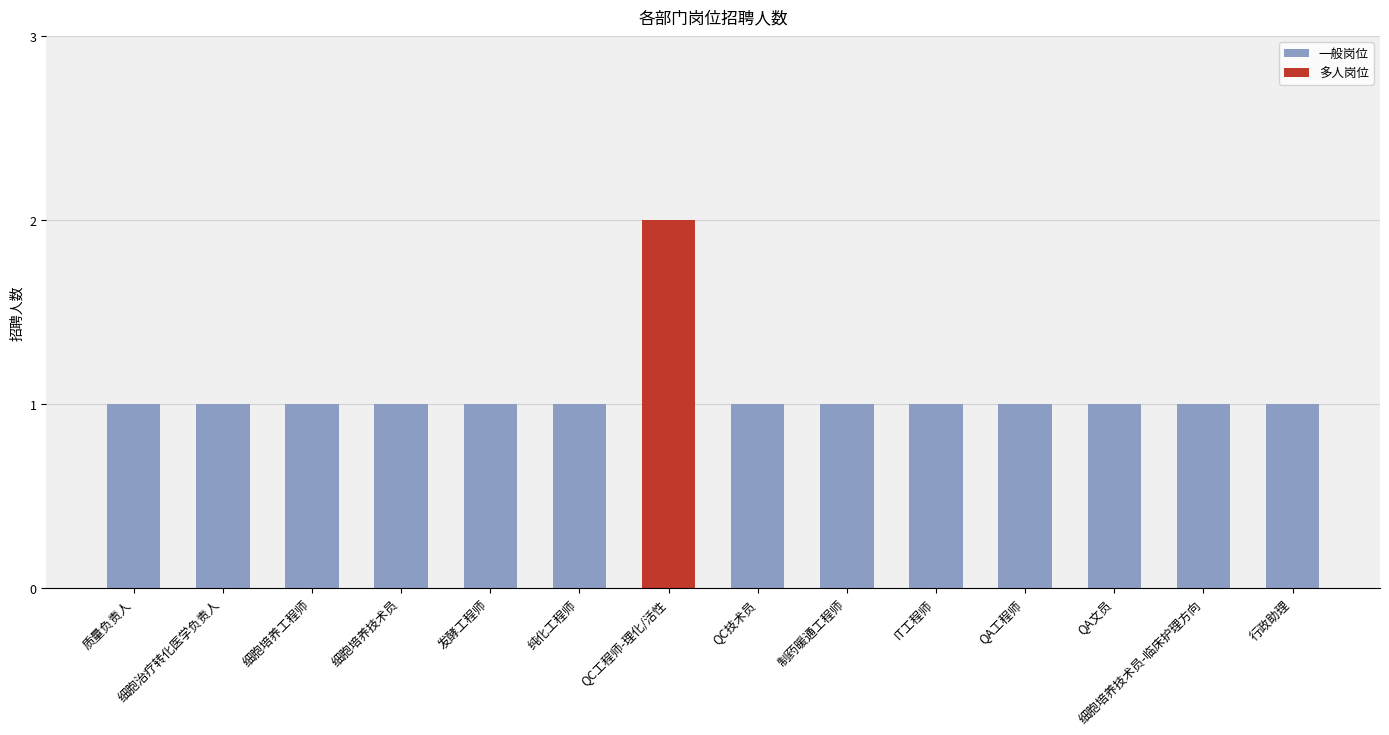

What is the sum of the values at QC工程师-理化/活性 and 细胞治疗转化医学负责人?

3